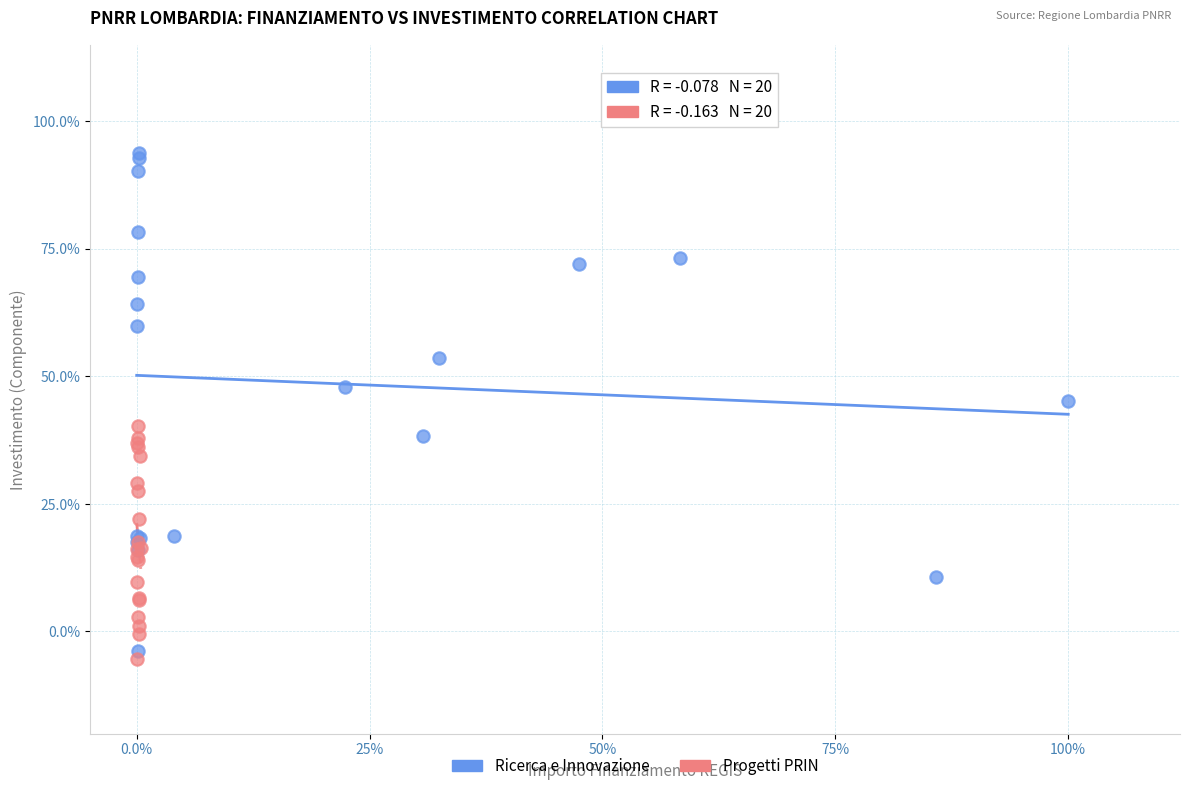

Which series reaches the minimum Y coordinate?

Progetti PRIN